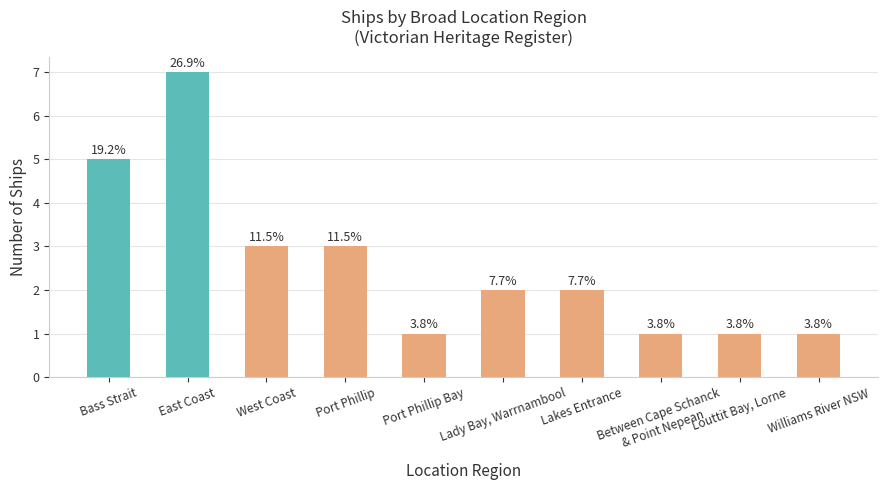

Are the bars horizontal?

No